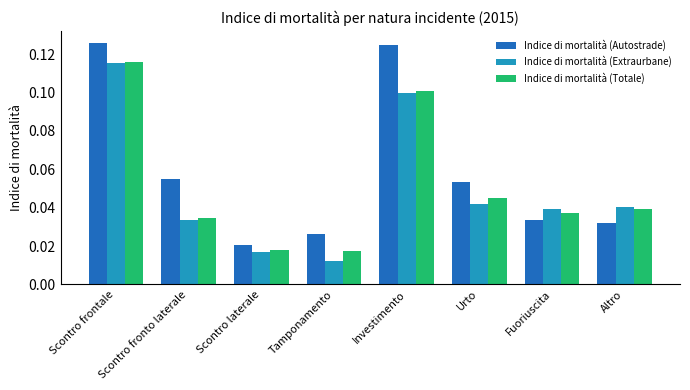

At which category is the sum across all series the highest?

Scontro frontale